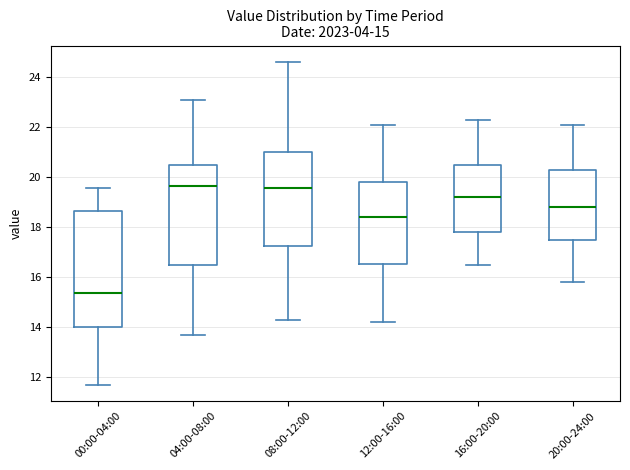

Which box has the lowest median line?

00:00-04:00